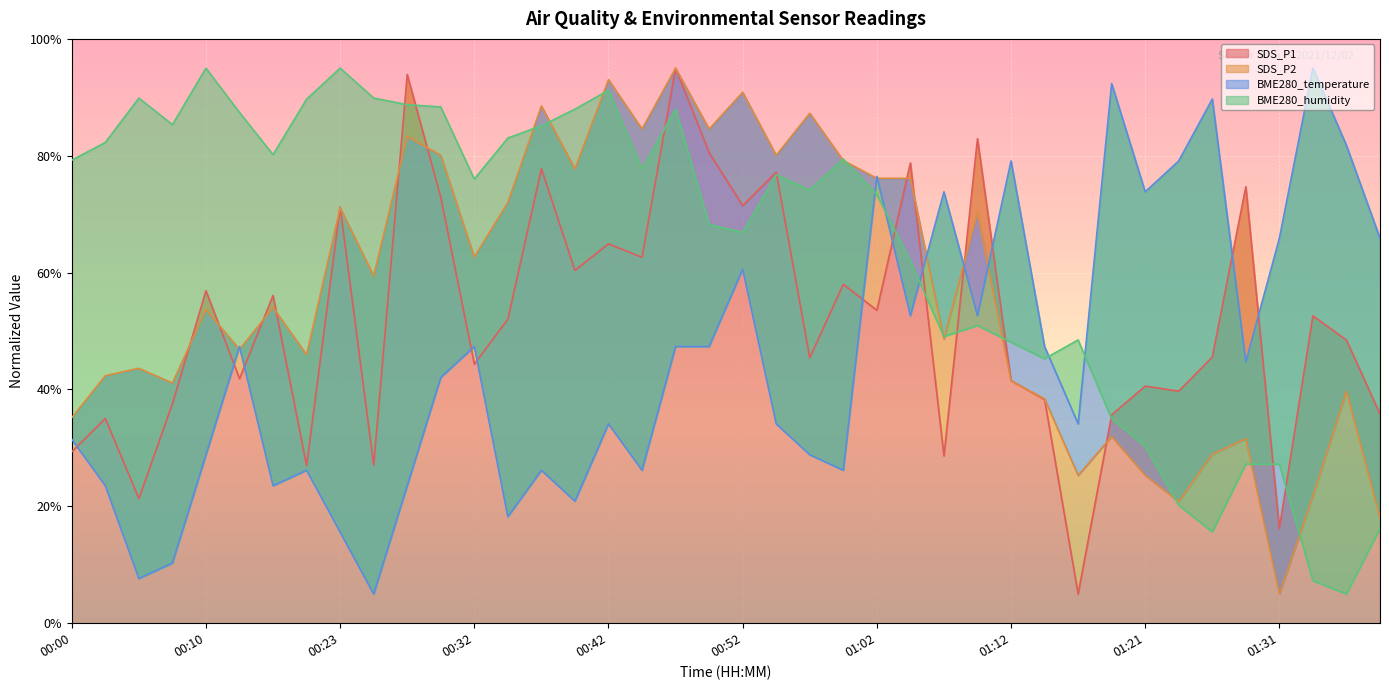

What is the total value across all series at 00:23?

252.9